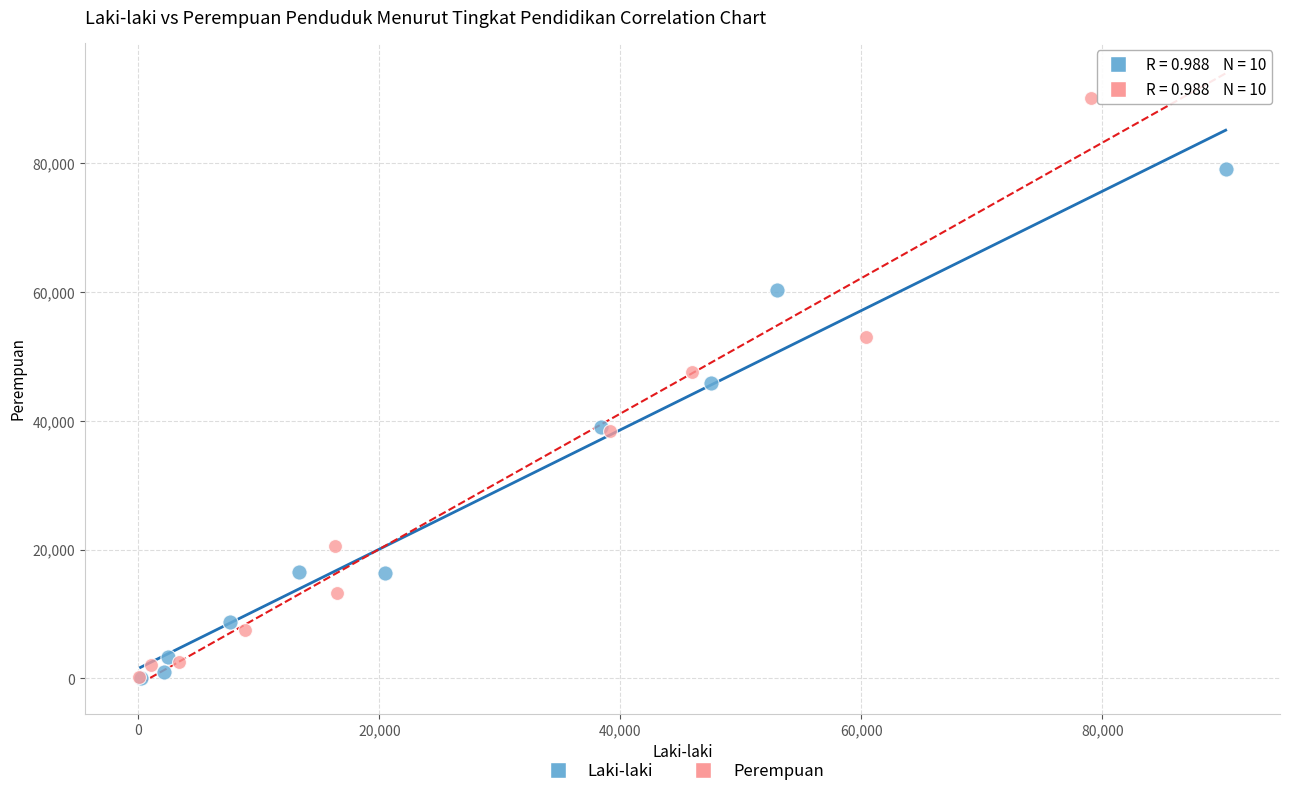

Which series has the widest spread of Y values?

Perempuan